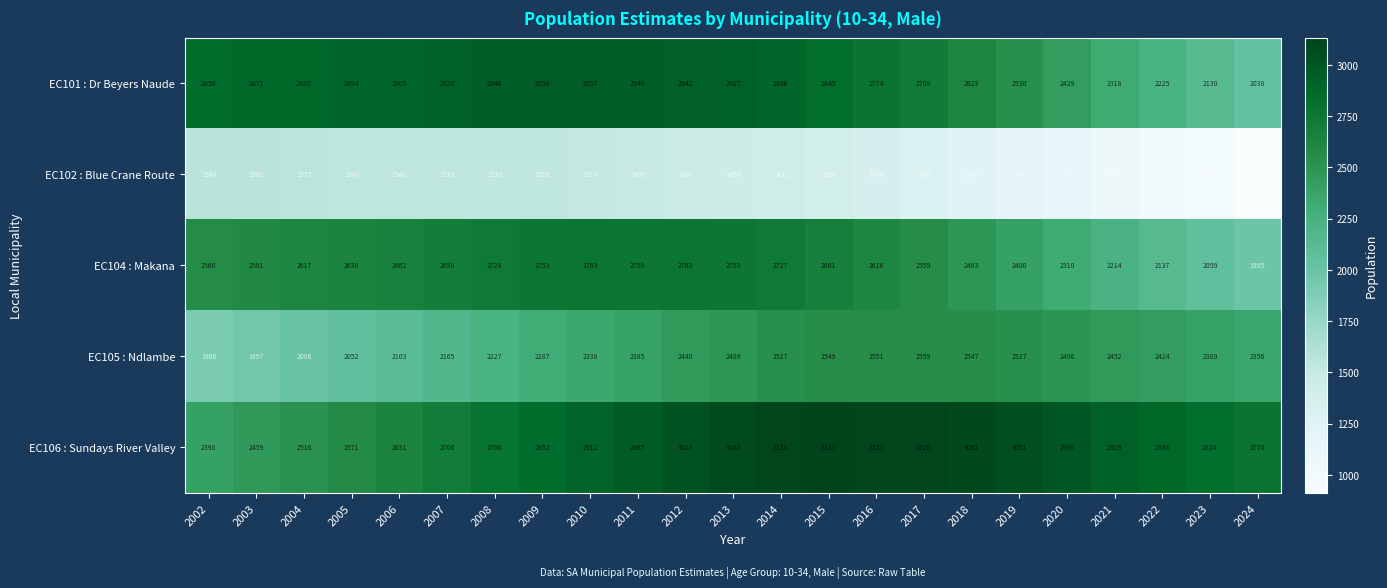

At which category is the sum across all series the highest?

2013